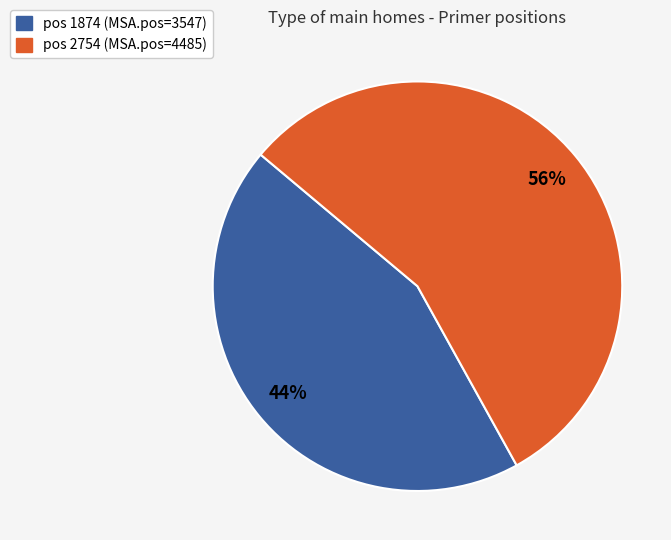

Is there any slice that represents more than half of the pie?

Yes